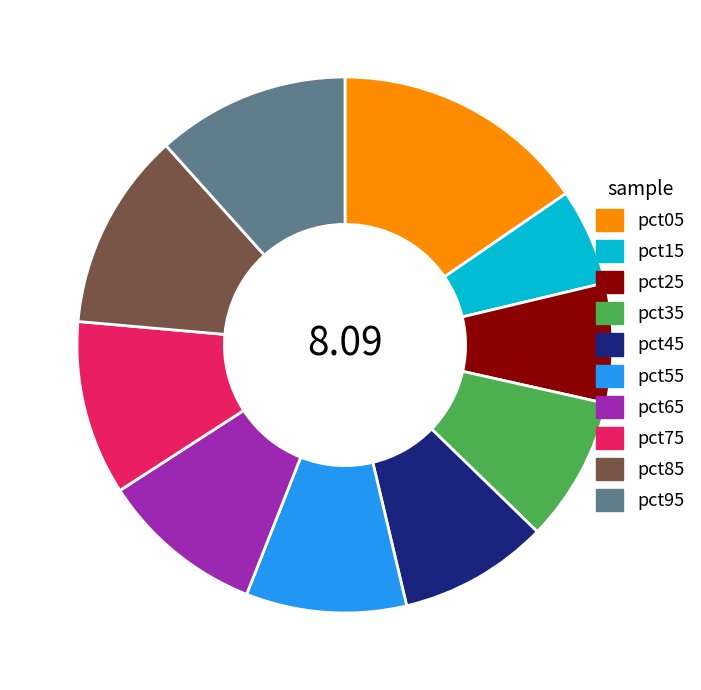

Which has a higher value, pct55 or pct85?

pct85